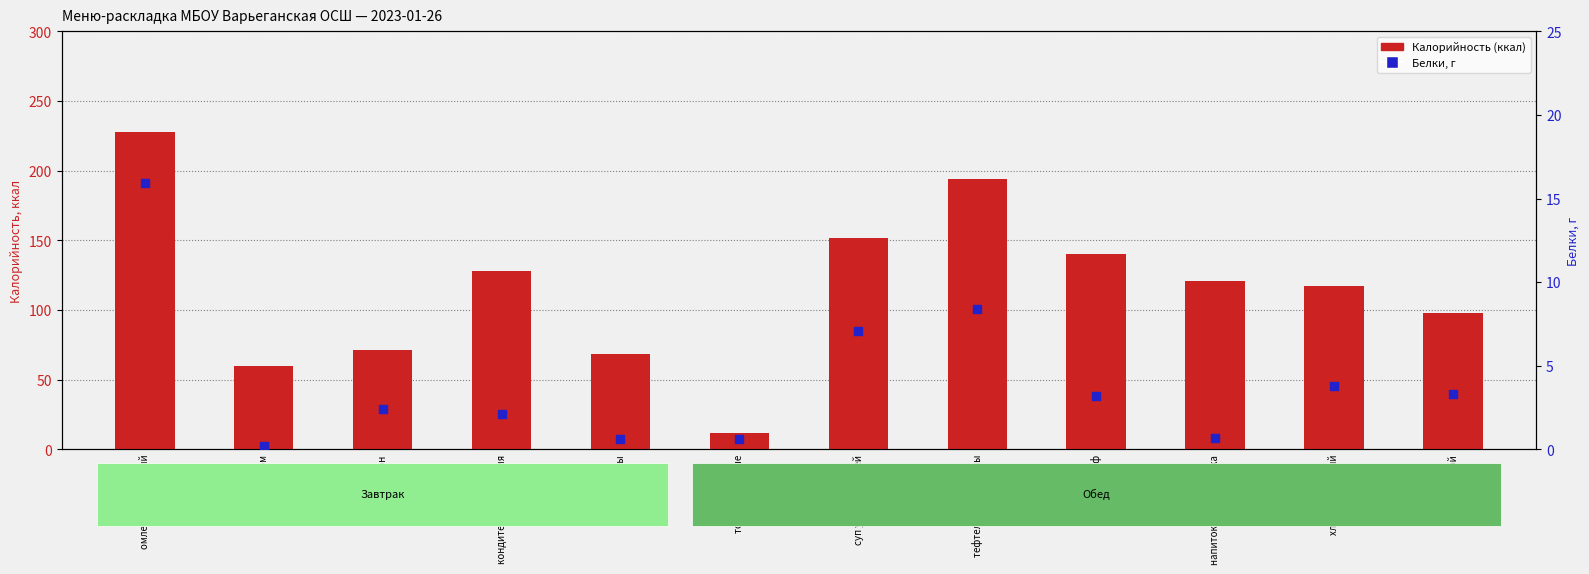

Which series reaches the minimum Y coordinate?

Белки, г